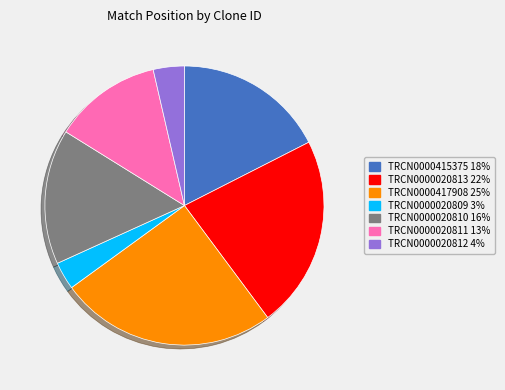

Approximately how many times larger is the value at TRCN0000020813 compared to TRCN0000417908?

0.9